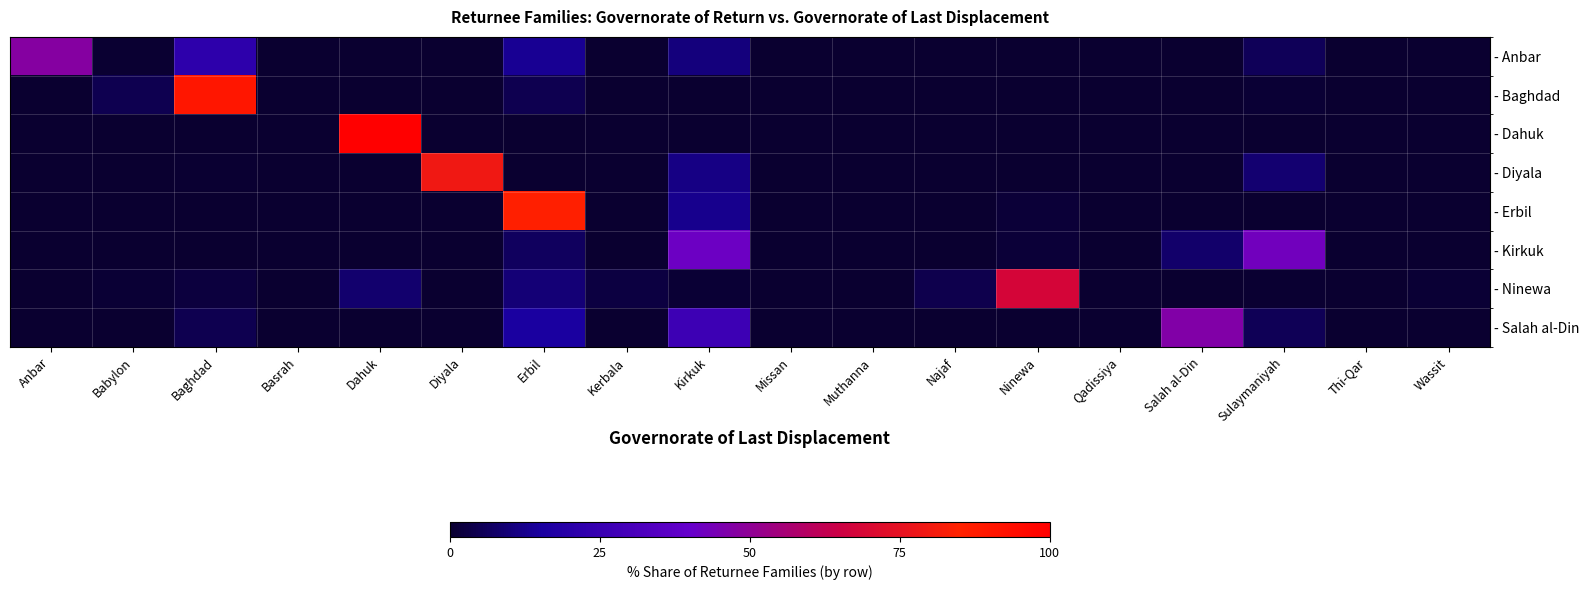

Reading left to right, transcribe all the data shown in this chart.

- Anbar: Anbar=47.7	Babylon=0.7	Baghdad=21.6	Basrah=0.0	Dahuk=0.1	Diyala=0.0	Erbil=13.5	Kerbala=0.0	Kirkuk=10.4	Missan=0.0	Muthanna=0.0	Najaf=0.0	Ninewa=0.0	Qadissiya=0.0	Salah al-Din=0.3	Sulaymaniyah=5.7	Thi-Qar=0.0	Wassit=0.0
- Baghdad: Anbar=0.0	Babylon=4.4	Baghdad=89.9	Basrah=0.0	Dahuk=0.0	Diyala=0.0	Erbil=4.6	Kerbala=0.1	Kirkuk=0.0	Missan=0.1	Muthanna=0.0	Najaf=0.0	Ninewa=0.0	Qadissiya=0.0	Salah al-Din=0.0	Sulaymaniyah=0.9	Thi-Qar=0.0	Wassit=0.0
- Dahuk: Anbar=0.0	Babylon=0.0	Baghdad=0.0	Basrah=0.0	Dahuk=100.0	Diyala=0.0	Erbil=0.0	Kerbala=0.0	Kirkuk=0.0	Missan=0.0	Muthanna=0.0	Najaf=0.0	Ninewa=0.0	Qadissiya=0.0	Salah al-Din=0.0	Sulaymaniyah=0.0	Thi-Qar=0.0	Wassit=0.0
- Diyala: Anbar=0.0	Babylon=0.0	Baghdad=0.4	Basrah=0.0	Dahuk=0.0	Diyala=79.1	Erbil=0.2	Kerbala=0.1	Kirkuk=11.6	Missan=0.0	Muthanna=0.0	Najaf=0.0	Ninewa=0.0	Qadissiya=0.0	Salah al-Din=0.0	Sulaymaniyah=8.7	Thi-Qar=0.0	Wassit=0.0
- Erbil: Anbar=0.0	Babylon=0.0	Baghdad=0.0	Basrah=0.0	Dahuk=0.0	Diyala=0.0	Erbil=86.0	Kerbala=0.0	Kirkuk=12.8	Missan=0.0	Muthanna=0.0	Najaf=0.0	Ninewa=1.2	Qadissiya=0.0	Salah al-Din=0.0	Sulaymaniyah=0.0	Thi-Qar=0.0	Wassit=0.0
- Kirkuk: Anbar=0.0	Babylon=0.0	Baghdad=0.1	Basrah=0.0	Dahuk=0.0	Diyala=0.0	Erbil=6.3	Kerbala=0.0	Kirkuk=41.6	Missan=0.0	Muthanna=0.0	Najaf=0.0	Ninewa=1.2	Qadissiya=0.0	Salah al-Din=8.0	Sulaymaniyah=42.8	Thi-Qar=0.0	Wassit=0.0
- Ninewa: Anbar=0.0	Babylon=1.1	Baghdad=2.2	Basrah=0.2	Dahuk=8.4	Diyala=0.0	Erbil=9.7	Kerbala=2.7	Kirkuk=0.9	Missan=0.1	Muthanna=0.1	Najaf=4.0	Ninewa=68.3	Qadissiya=0.3	Salah al-Din=0.3	Sulaymaniyah=0.6	Thi-Qar=0.2	Wassit=0.9
- Salah al-Din: Anbar=0.0	Babylon=0.0	Baghdad=4.7	Basrah=0.2	Dahuk=0.4	Diyala=0.0	Erbil=15.6	Kerbala=0.2	Kirkuk=26.6	Missan=0.0	Muthanna=0.0	Najaf=0.2	Ninewa=0.2	Qadissiya=0.0	Salah al-Din=46.7	Sulaymaniyah=5.1	Thi-Qar=0.0	Wassit=0.0